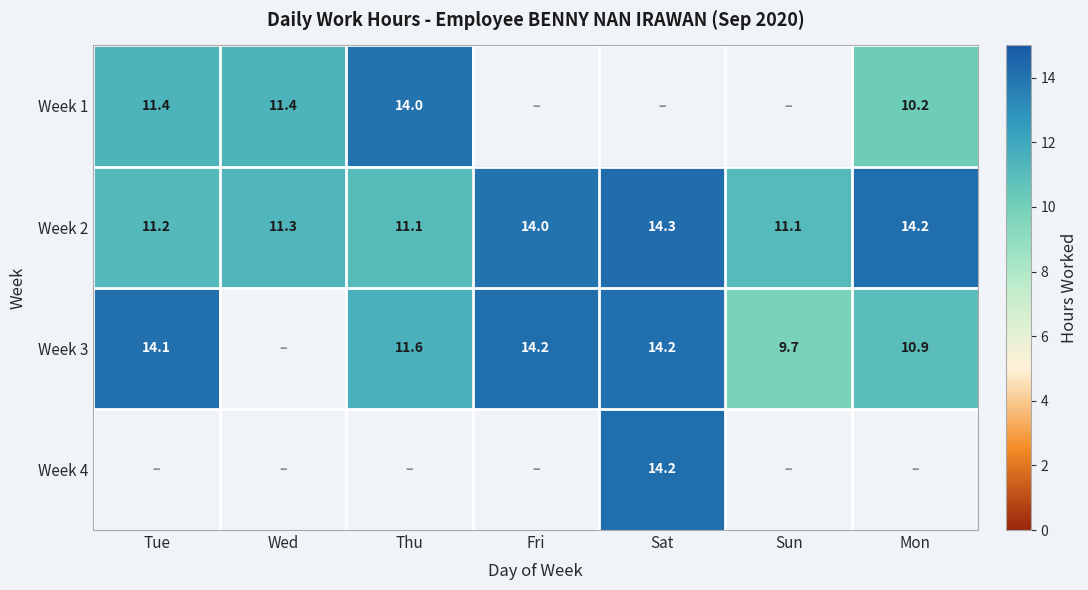

At which category does the chart reach its minimum across all series?

Sun